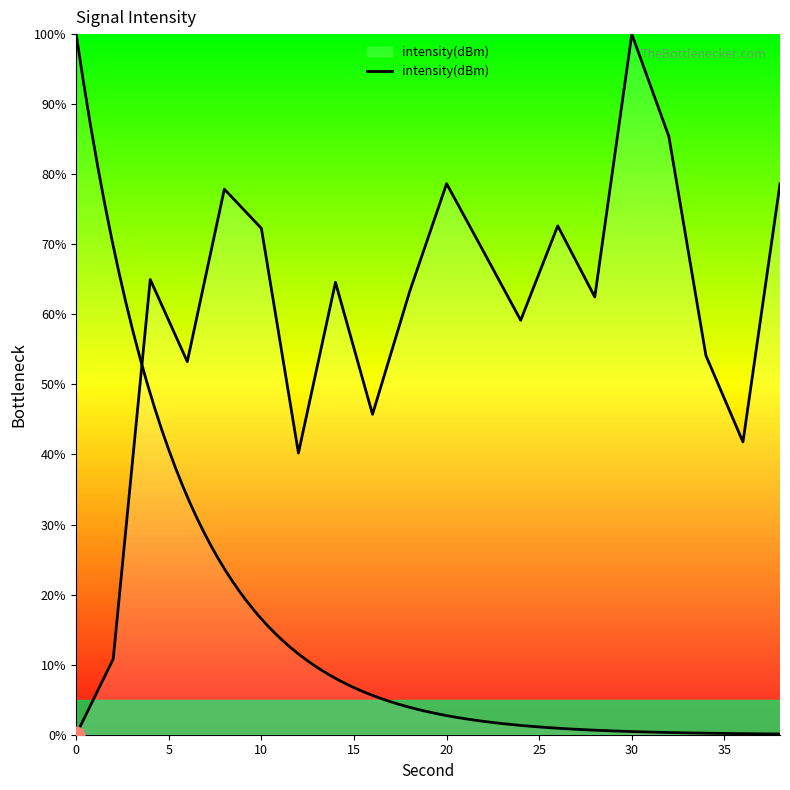

What is the average value?

59.7